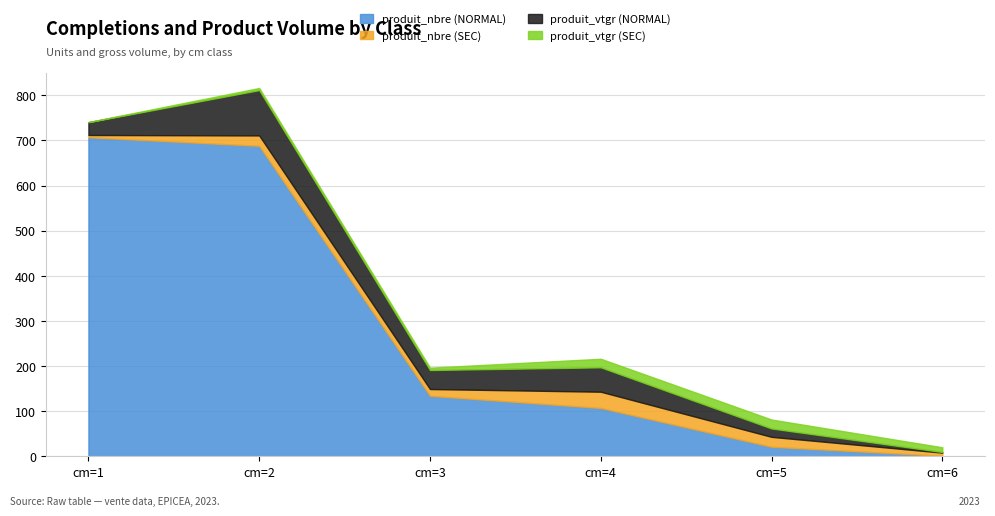

What is the value of the produit_vtgr (SEC) point at the 2nd from the left?

4.8